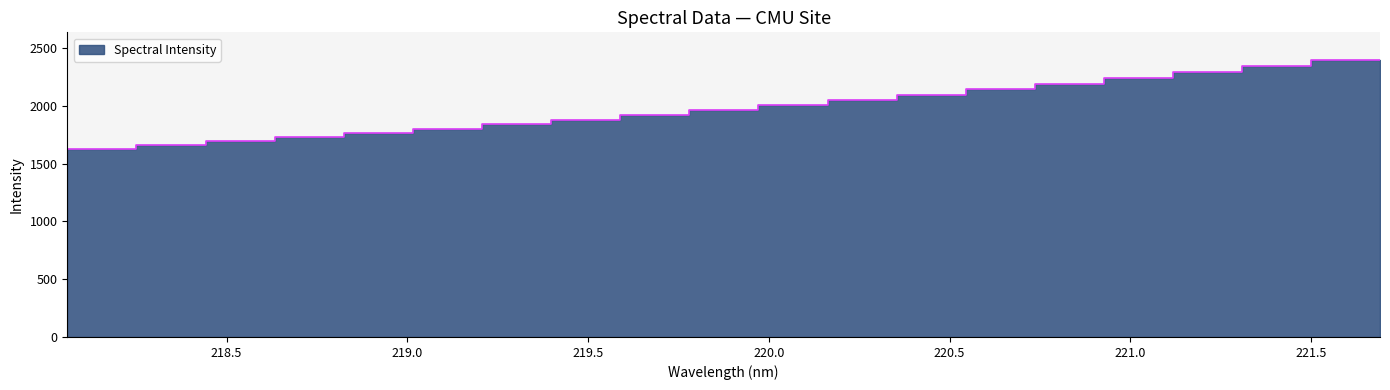

True or false: the data has more than 0 interior local peaks.

False